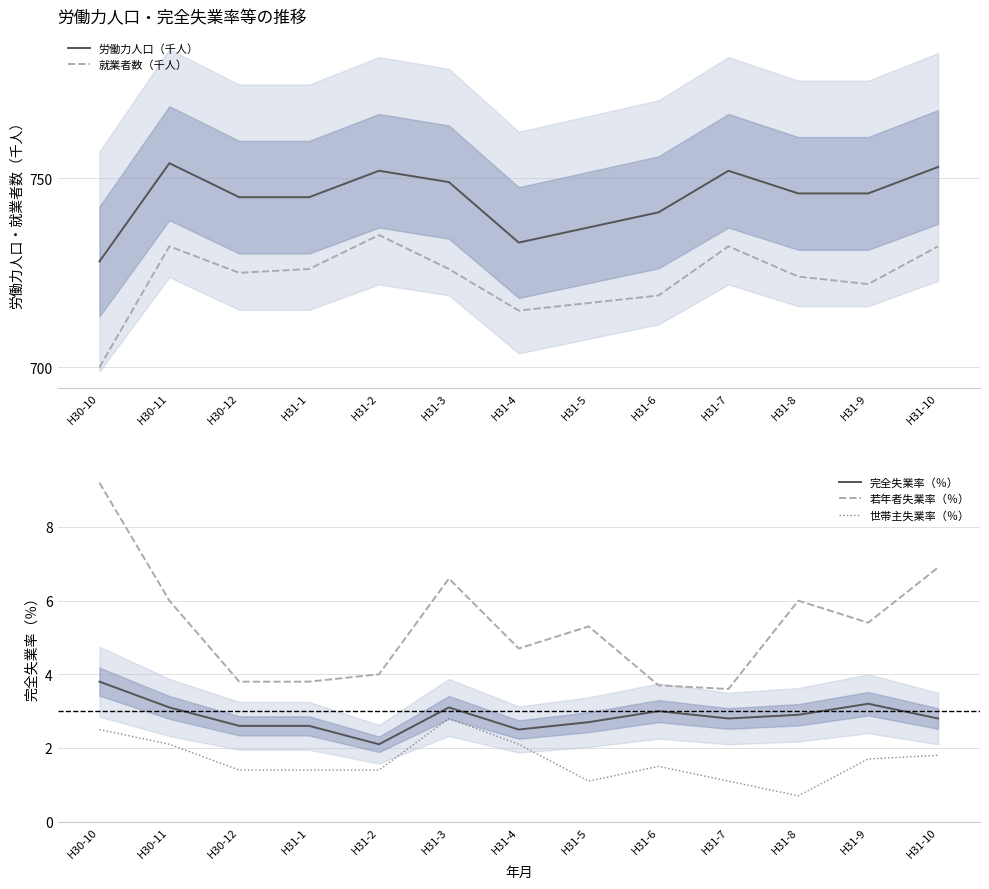

What is the label of the 4th point from the right?

H31-7